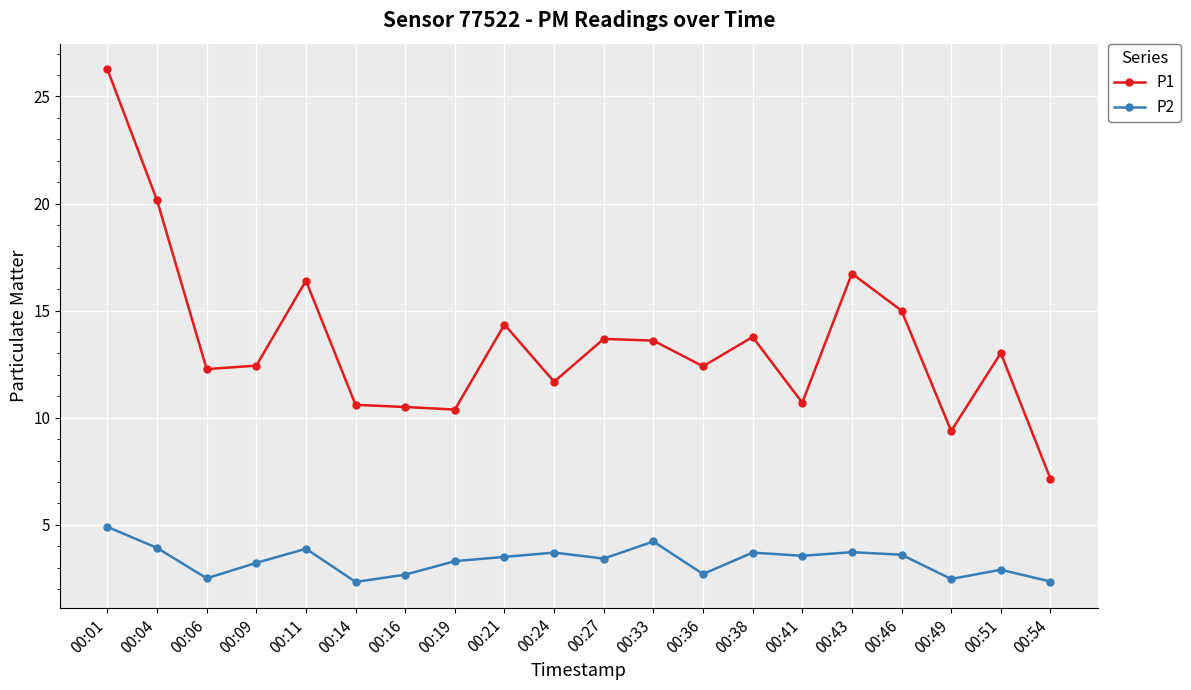

What is the difference between the maximum and minimum values in the P1 series?

19.1